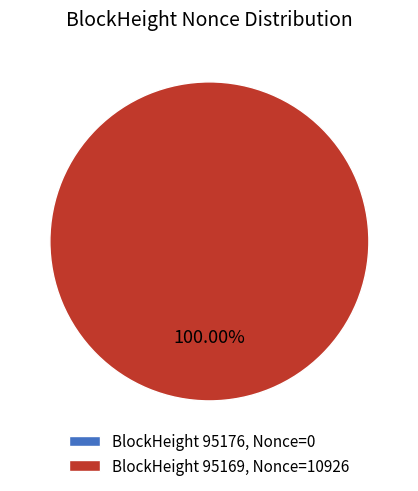

Between 95169 and 95176, which is larger?

95169